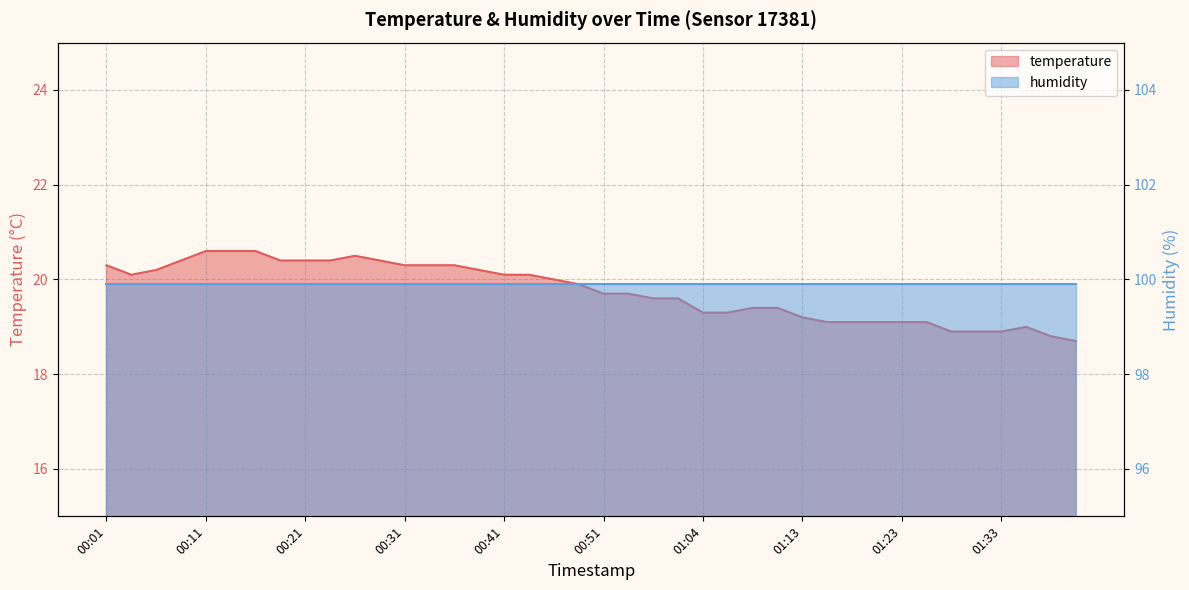

Reading right to left, transcribe all the data shown in this chart.

01:41=18.7	01:38=18.8	01:36=19.0	01:33=18.9	01:31=18.9	01:28=18.9	01:26=19.1	01:23=19.1	01:21=19.1	01:18=19.1	01:16=19.1	01:13=19.2	01:11=19.4	01:08=19.4	01:06=19.3	01:04=19.3	00:58=19.6	00:56=19.6	00:53=19.7	00:51=19.7	00:48=19.9	00:46=20.0	00:43=20.1	00:41=20.1	00:38=20.2	00:36=20.3	00:33=20.3	00:31=20.3	00:28=20.4	00:26=20.5	00:23=20.4	00:21=20.4	00:19=20.4	00:16=20.6	00:14=20.6	00:11=20.6	00:09=20.4	00:06=20.2	00:04=20.1	00:01=20.3